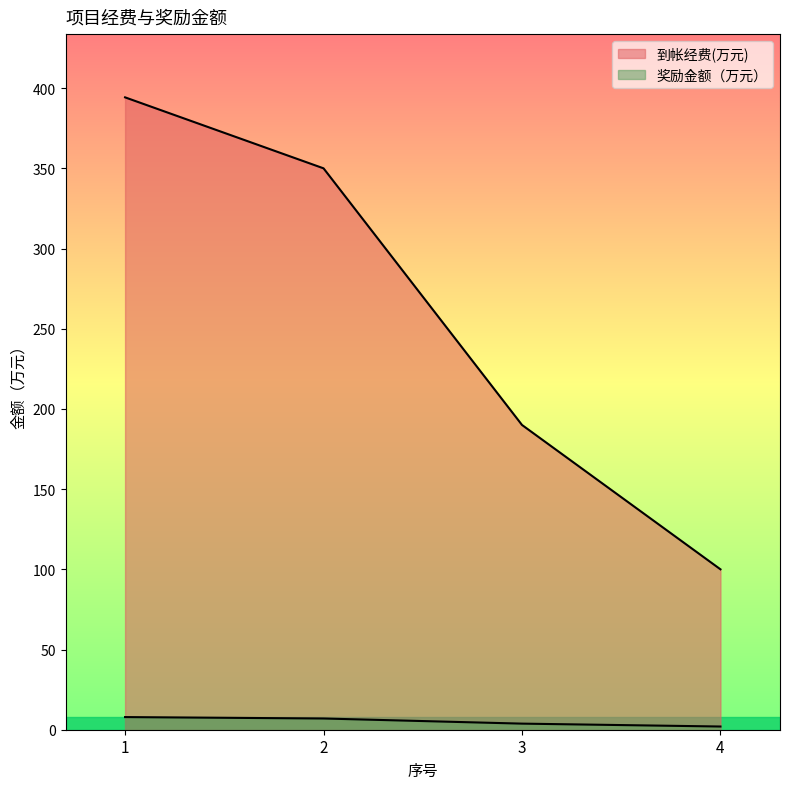

What is the difference between the 奖励金额（万元） values at 1 and 2?

0.9